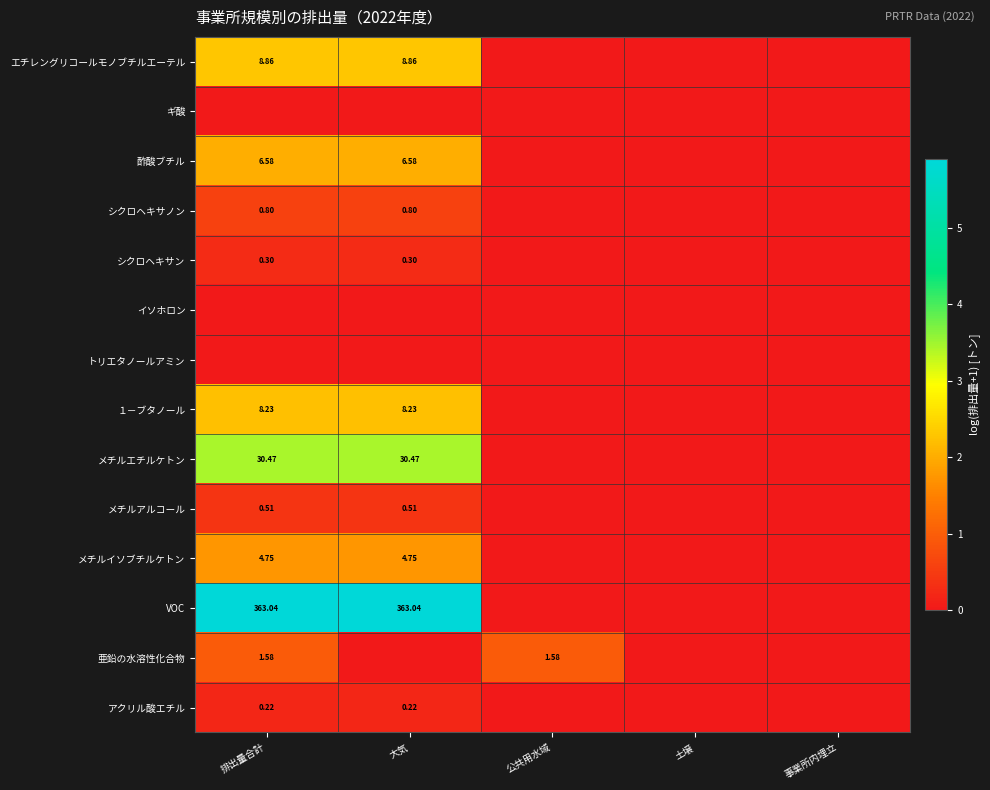

Which series has the largest range (max minus min)?

VOC